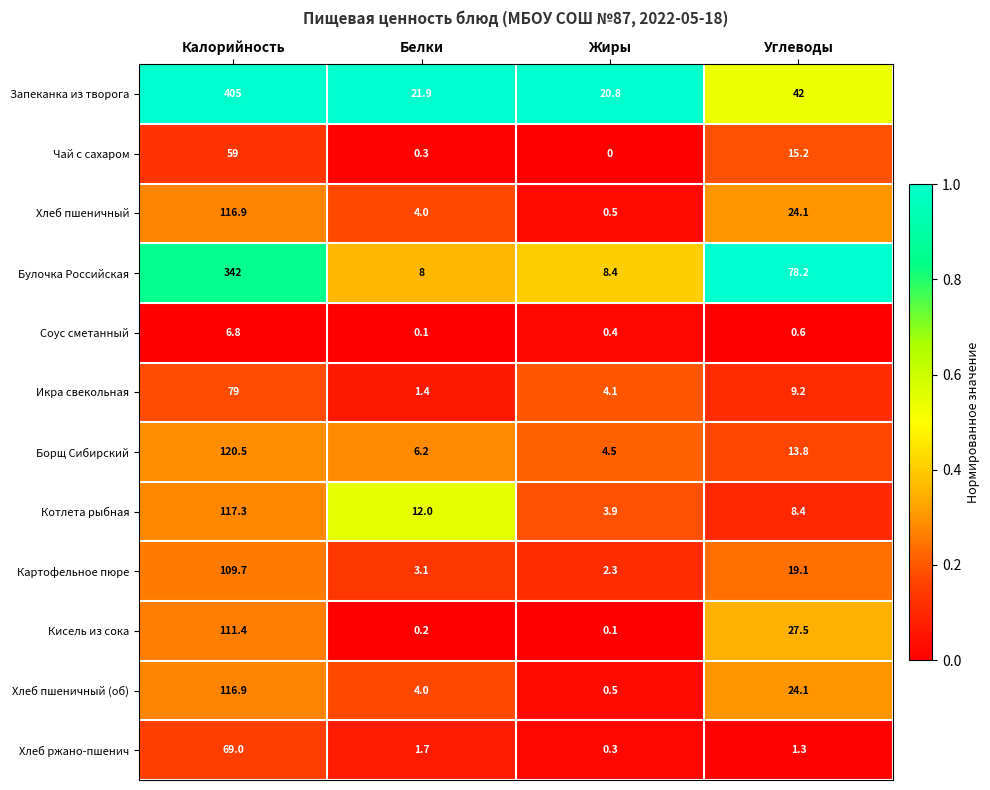

Is the value of Кисель из сока at Белки greater than the value of Котлета рыбная at Белки?

No